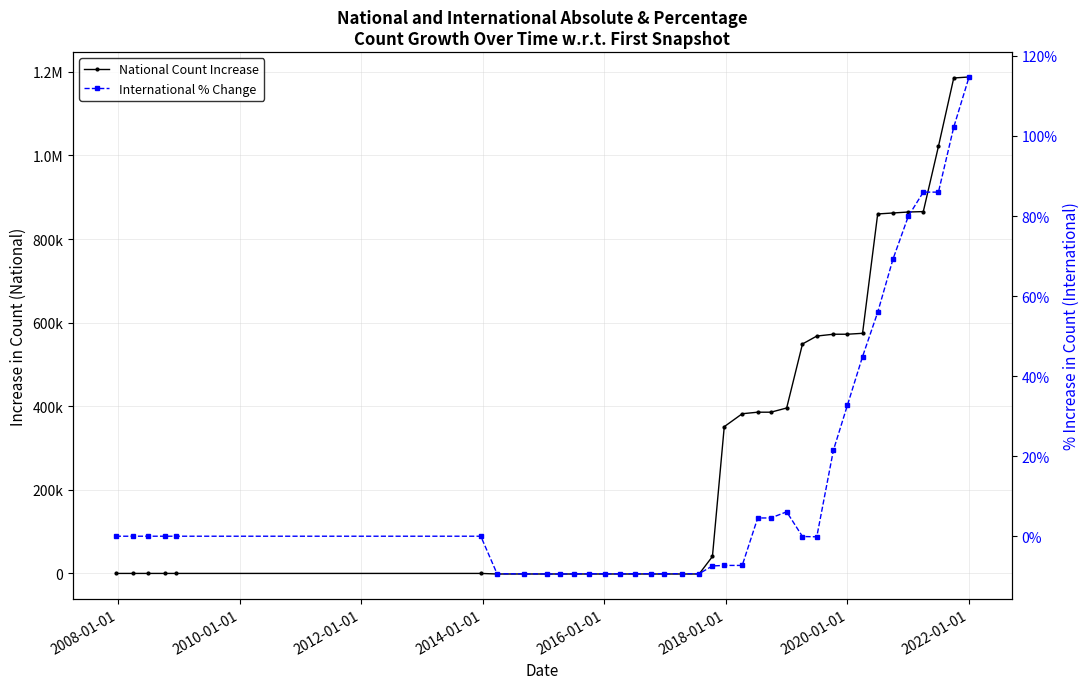

Which series has the widest spread of values?

National Count Increase